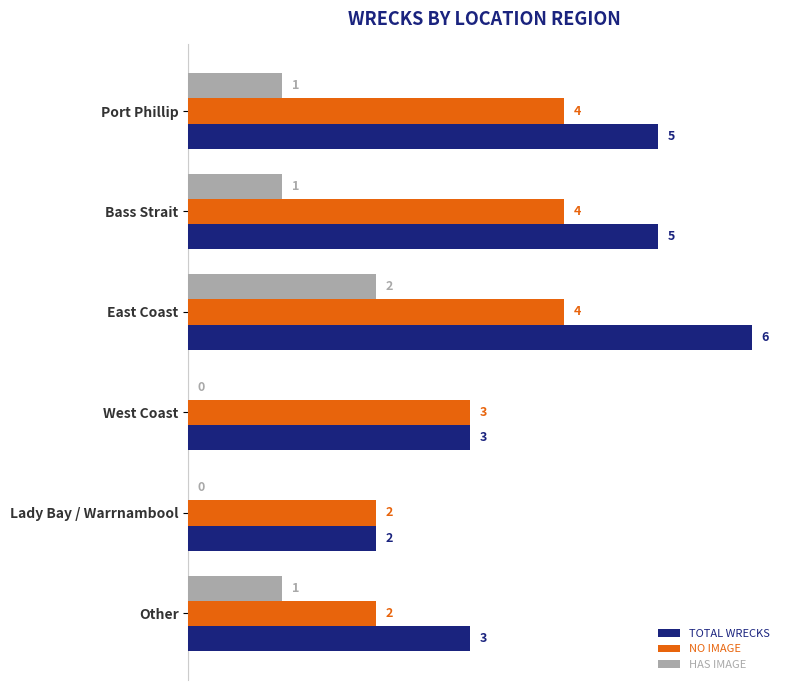

Which category has the highest value across all series?

East Coast